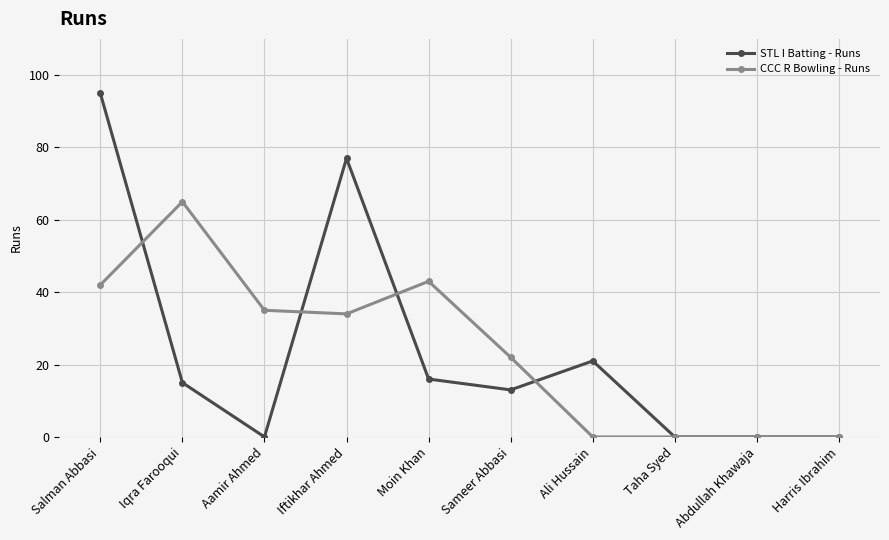

What is the label of the 9th point from the left?

Abdullah Khawaja